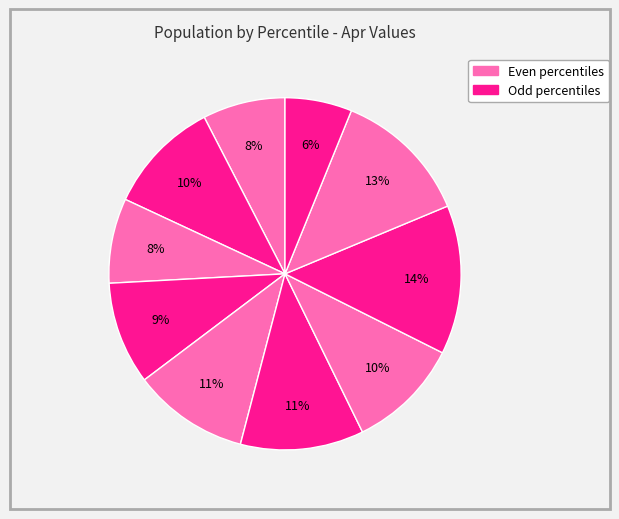

How many slices are in this pie chart?

10